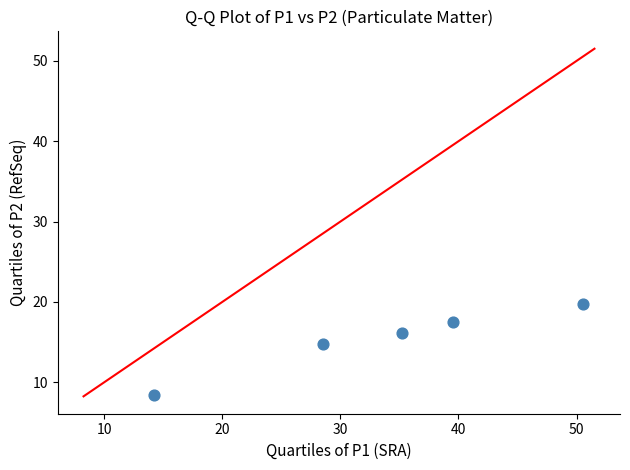

What Y value in the scatter plot is closest to 14?

14.7